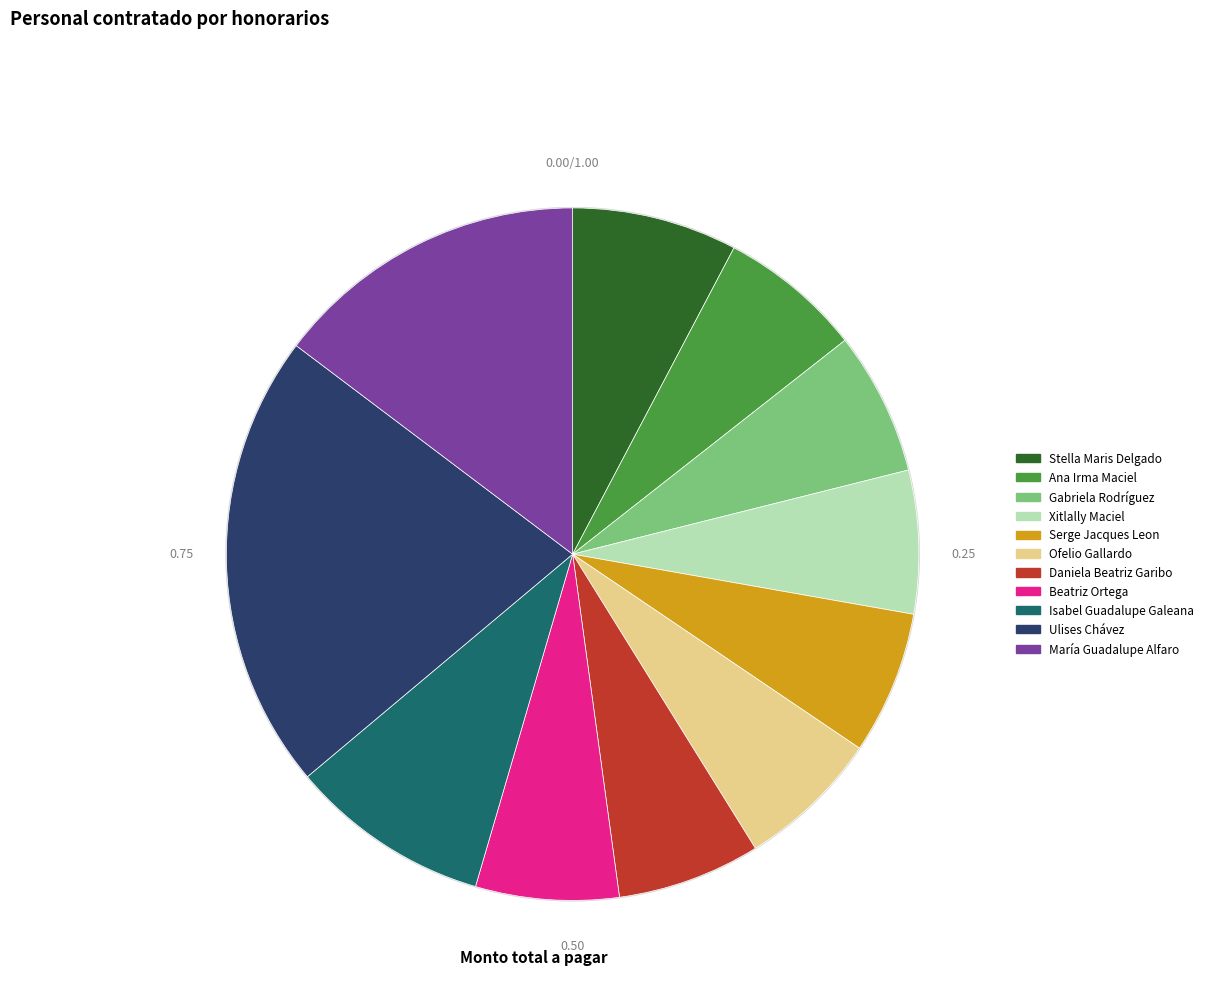

Which has a higher value, Beatriz Ortega or Stella Maris Delgado?

Stella Maris Delgado